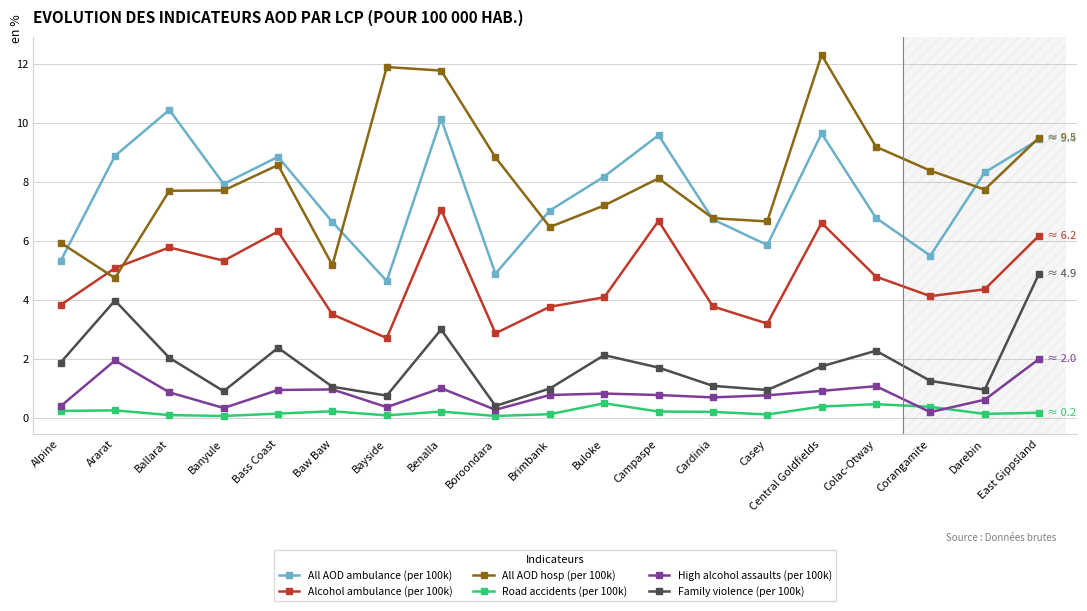

What is the lowest value of the All AOD hosp (per 100k) series?

4.7